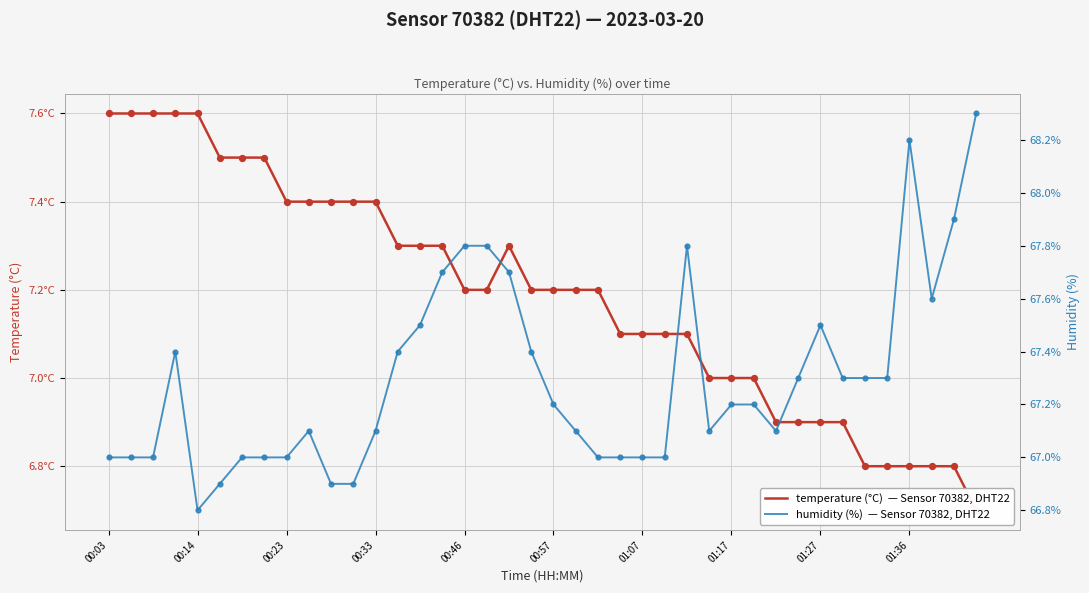

Which series has the largest total across all categories?

humidity